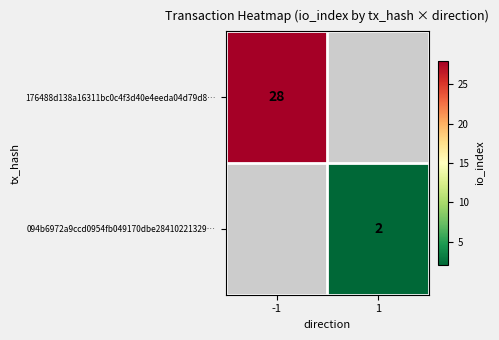

The 094b6972a9ccd0954fb049170dbe28410221329… series shows 1 at 1. True or false?

False